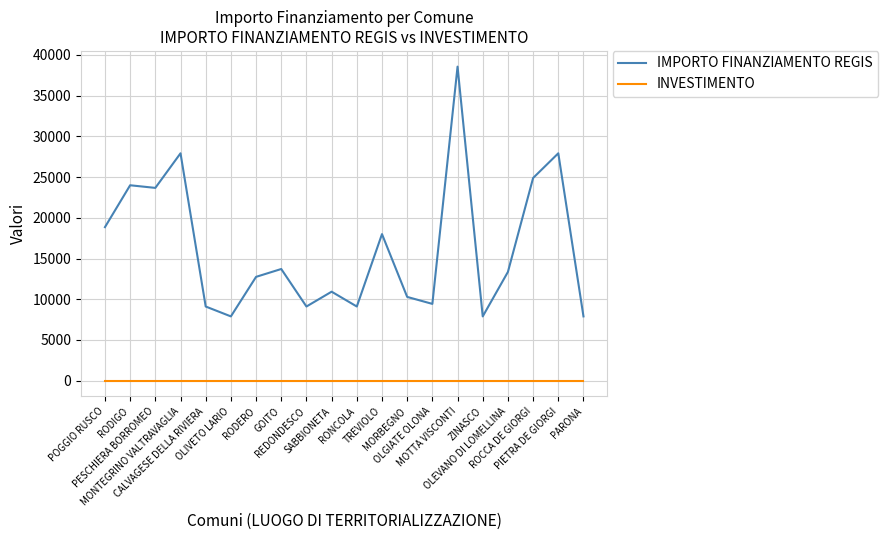

Is this an area chart (filled region under the line)?

No